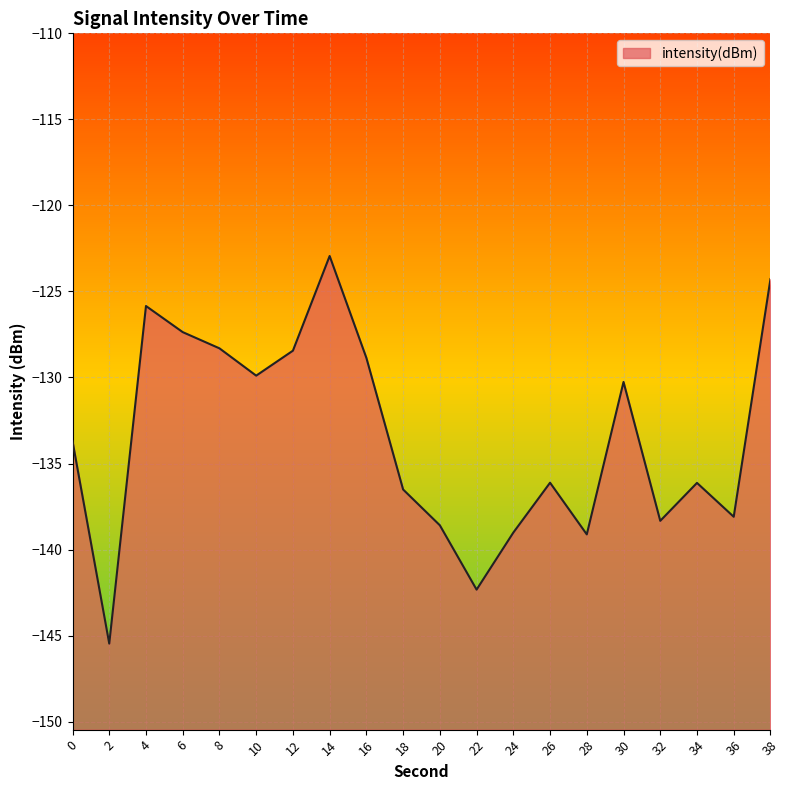

Rank the categories by value from highest to lowest.

14, 38, 4, 6, 8, 12, 16, 10, 30, 0, 26, 34, 18, 36, 32, 20, 24, 28, 22, 2